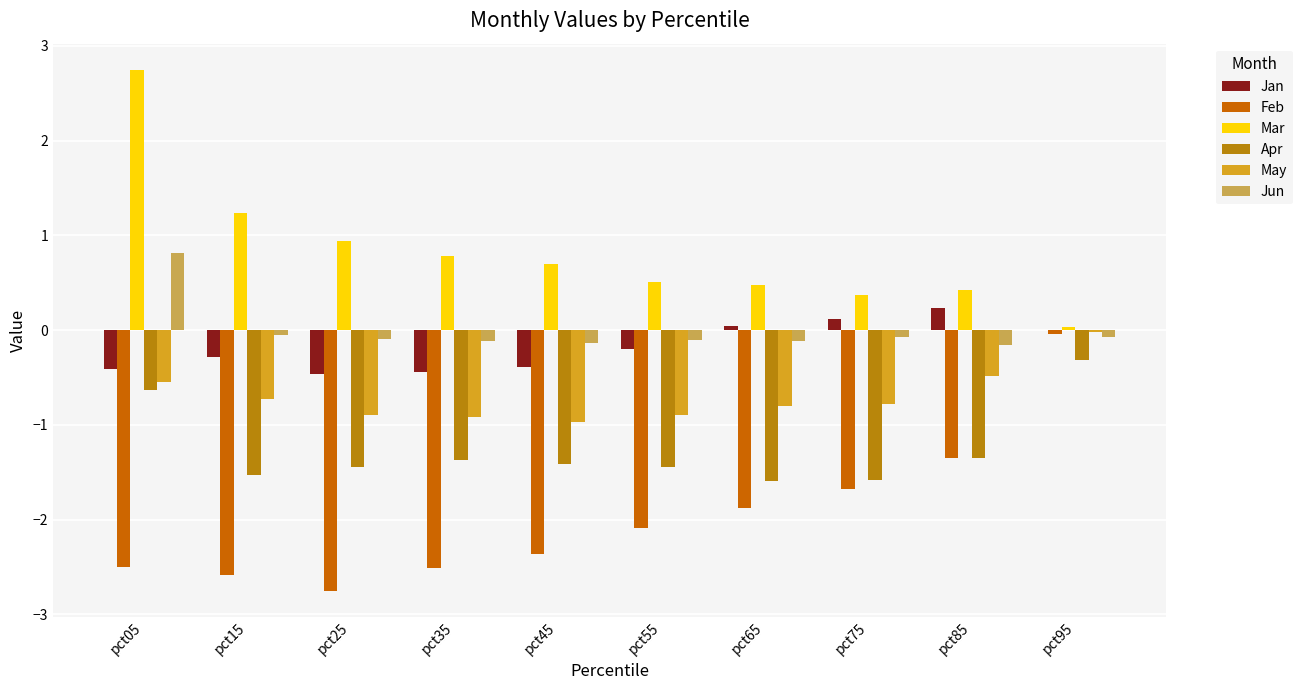

Between pct15 and pct25, which series saw the biggest shift?

Mar